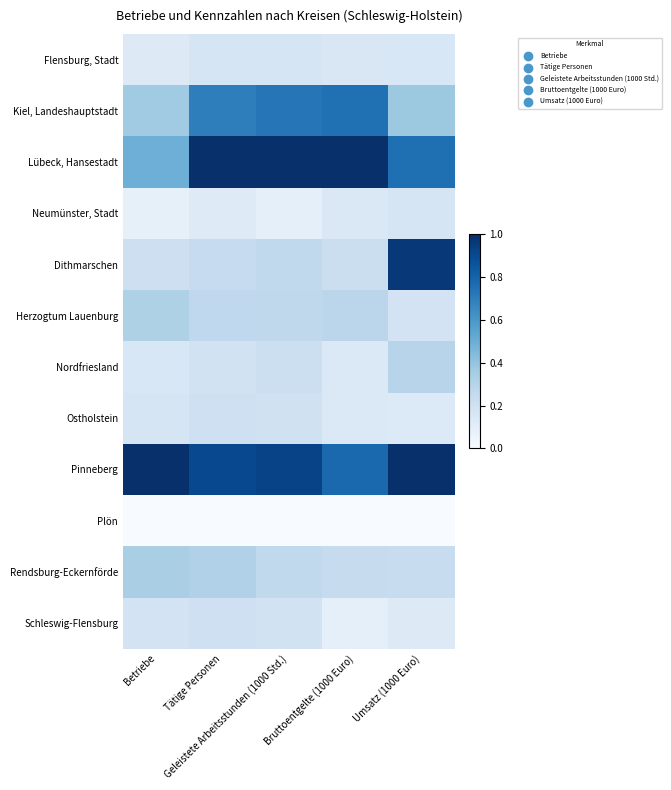

At how many categories does at least one series exceed 0?

5